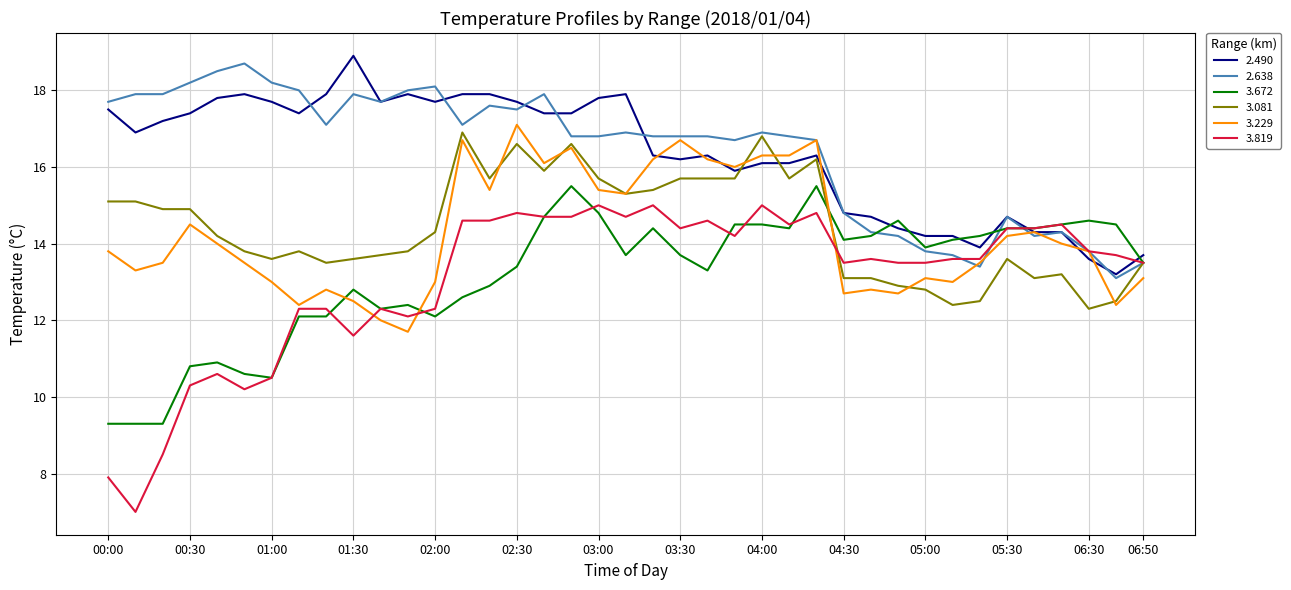

What is the smallest value displayed?

7.0